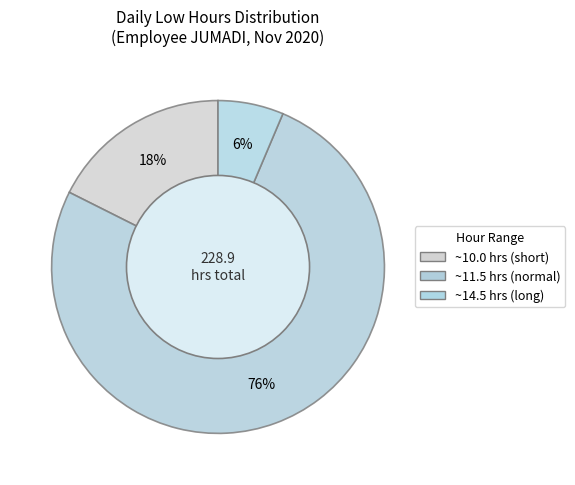

Count the number of slices in the pie.

3